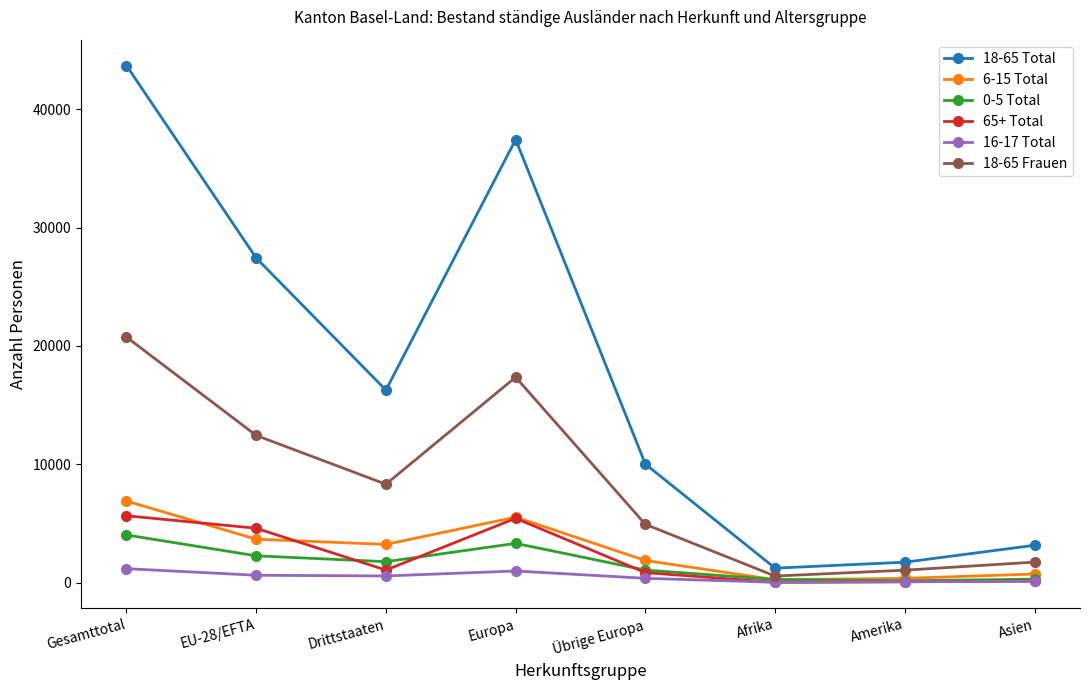

What is the greatest value displayed?

43691